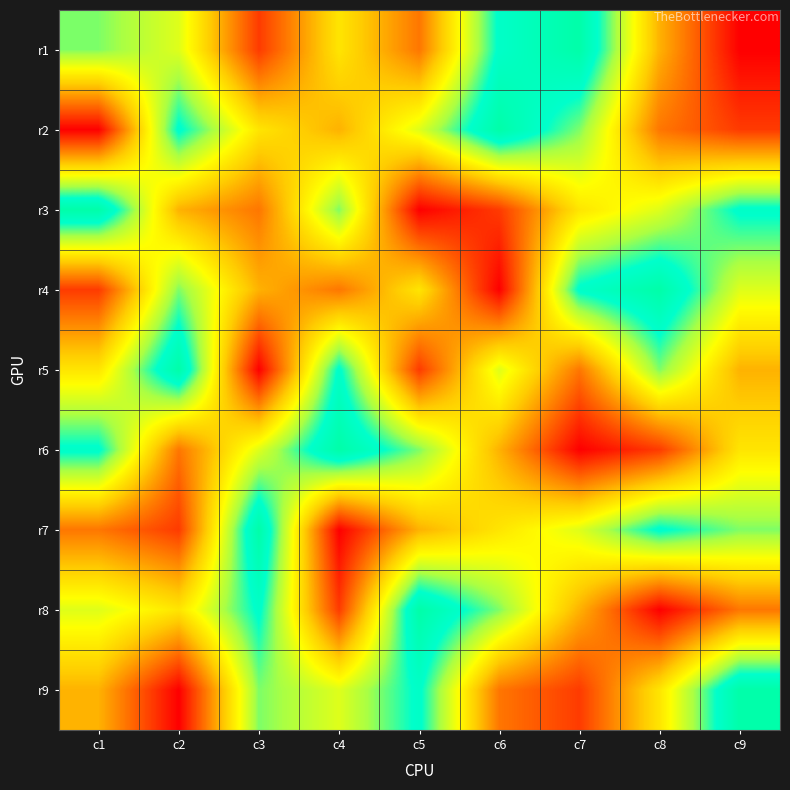

Reading left to right, list all the values displayed in this chart.

r1: c1=7	c2=6	c3=2	c4=5	c5=3	c6=8	c7=9	c8=4	c9=1
r2: c1=1	c2=8	c3=5	c4=4	c5=6	c6=9	c7=7	c8=3	c9=2
r3: c1=9	c2=4	c3=3	c4=7	c5=1	c6=2	c7=5	c8=6	c9=8
r4: c1=2	c2=7	c3=4	c4=3	c5=5	c6=1	c7=8	c8=9	c9=6
r5: c1=5	c2=9	c3=1	c4=8	c5=2	c6=6	c7=3	c8=7	c9=4
r6: c1=8	c2=3	c3=6	c4=9	c5=7	c6=4	c7=1	c8=2	c9=5
r7: c1=3	c2=2	c3=9	c4=1	c5=4	c6=5	c7=6	c8=8	c9=7
r8: c1=6	c2=5	c3=8	c4=2	c5=9	c6=7	c7=4	c8=1	c9=3
r9: c1=4	c2=1	c3=7	c4=6	c5=8	c6=3	c7=2	c8=5	c9=9